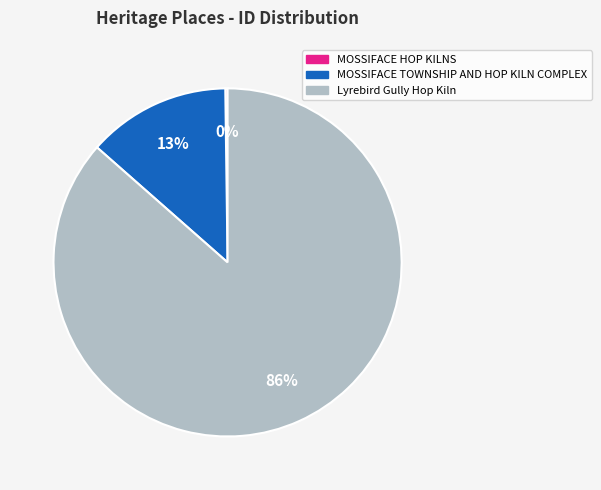

Which category has the biggest portion of the pie?

Lyrebird Gully Hop Kiln